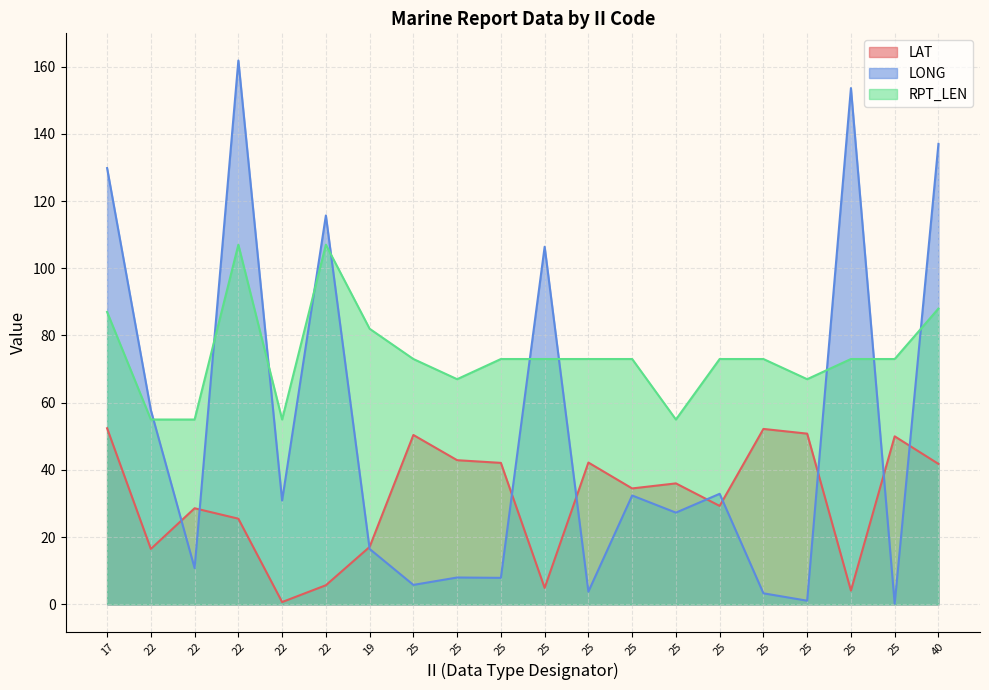

How many series are shown in this chart?

3